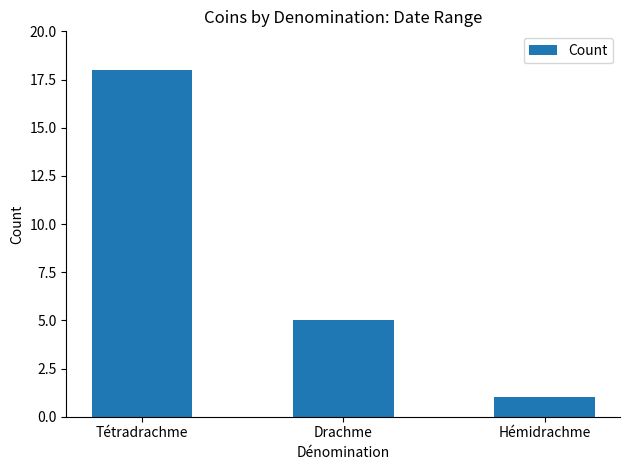

What is the label of the 2nd bar from the left?

Drachme